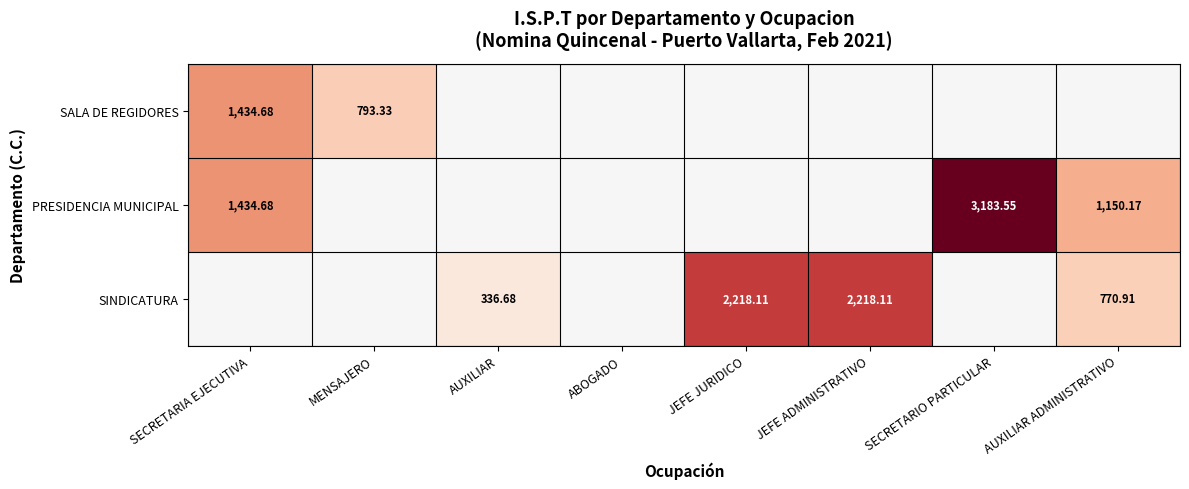

How many data points in SINDICATURA are above 336?

4